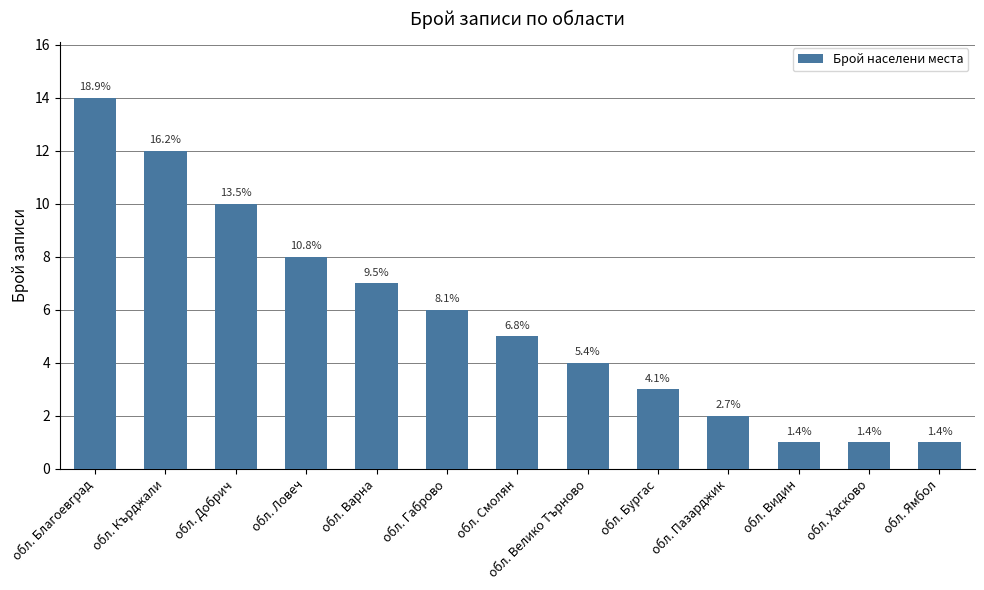

What is the average value?

6